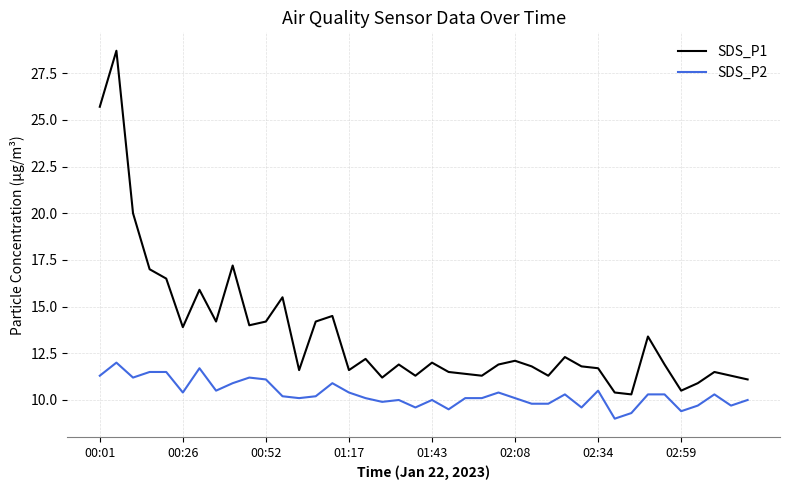

What is the lowest value of the SDS_P2 series?

9.0